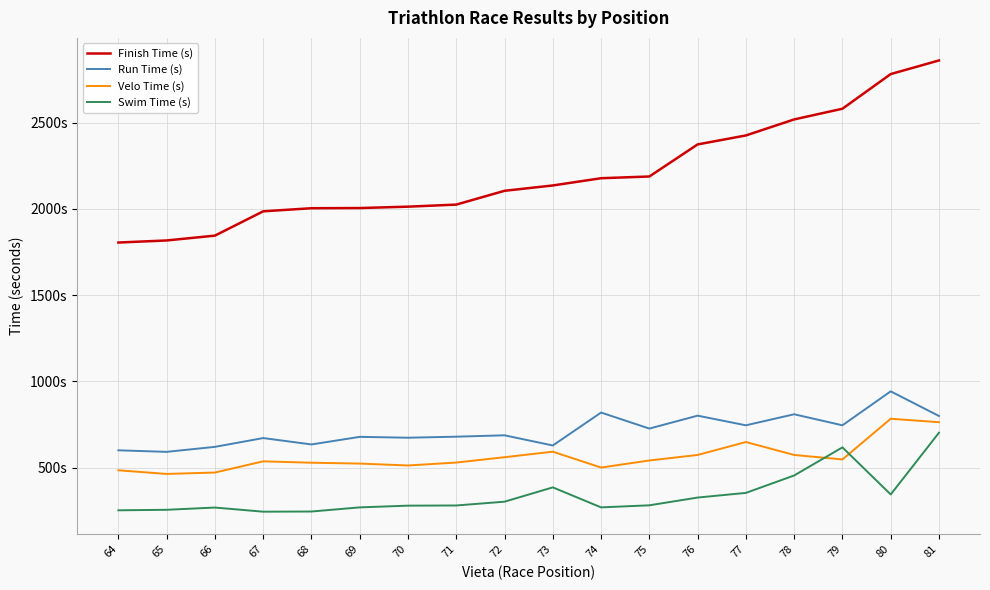

True or false: Finish Time (s) and Run Time (s) cross at least once.

False